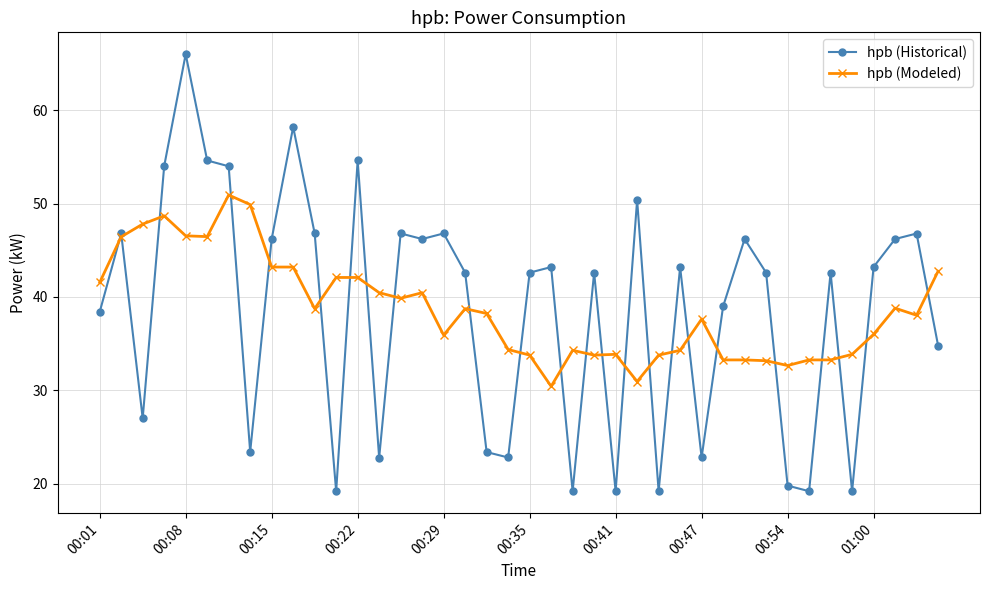

Which series has the largest range (max minus min)?

hpb (Historical)